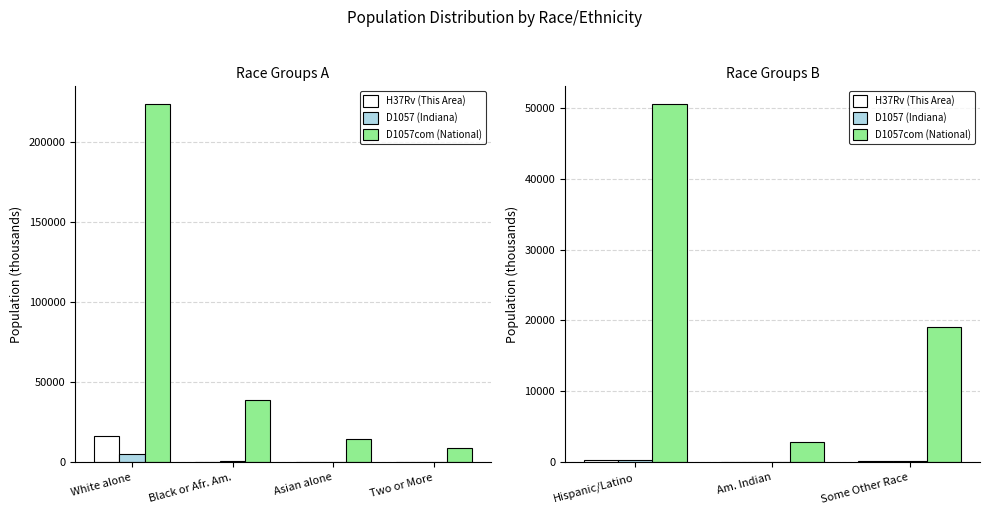

How many data points does each series have?

3